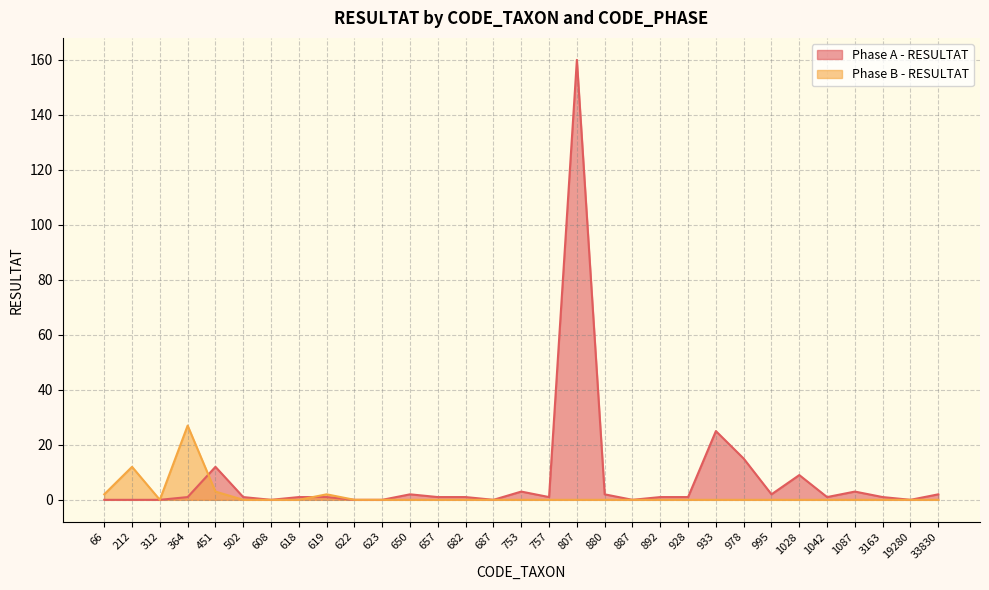

Reading left to right, list all the values displayed in this chart.

Phase A - RESULTAT: 0	0	0	1	12	1	0	1	1	0	0	2	1	1	0	3	1	160	2	0	1	1	25	15	2	9	1	3	1	0	2
Phase B - RESULTAT: 2	12	0	27	3	0	0	0	2	0	0	0	0	0	0	0	0	0	0	0	0	0	0	0	0	0	0	0	0	0	0